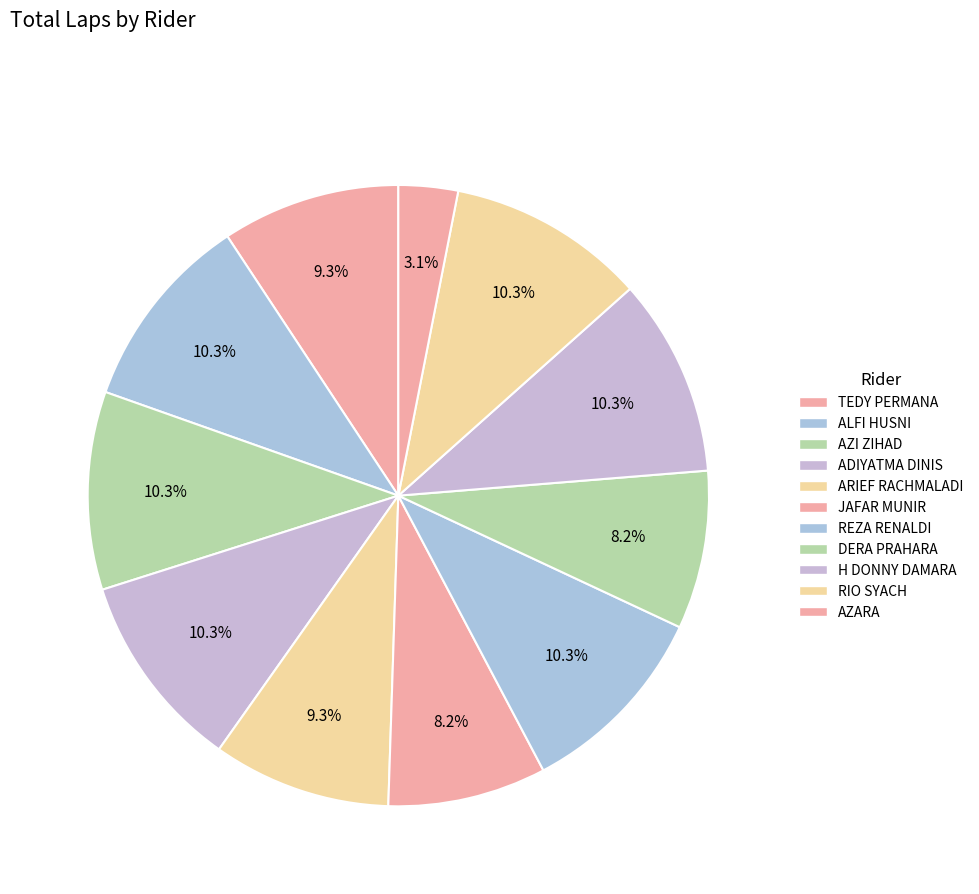

Does H DONNY DAMARA account for over 50% of the chart?

No